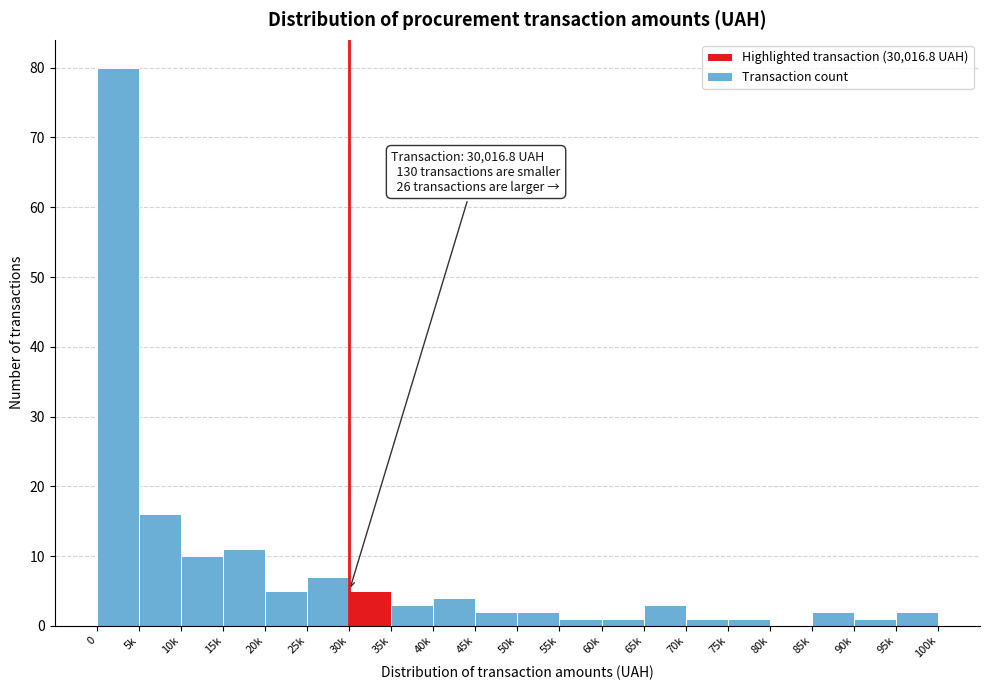

Reading right to left, list all the values displayed in this chart.

95k=2	90k=1	85k=2	80k=0	75k=1	70k=1	65k=3	60k=1	55k=1	50k=2	45k=2	40k=4	35k=3	30k=5	25k=7	20k=5	15k=11	10k=10	5k=16	0=80